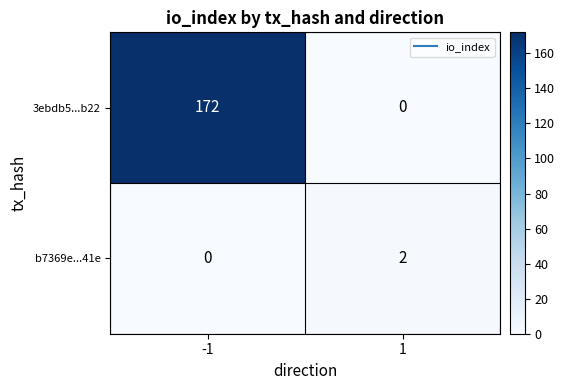

Which series changed the most between -1 and 1?

3ebdb5...b22